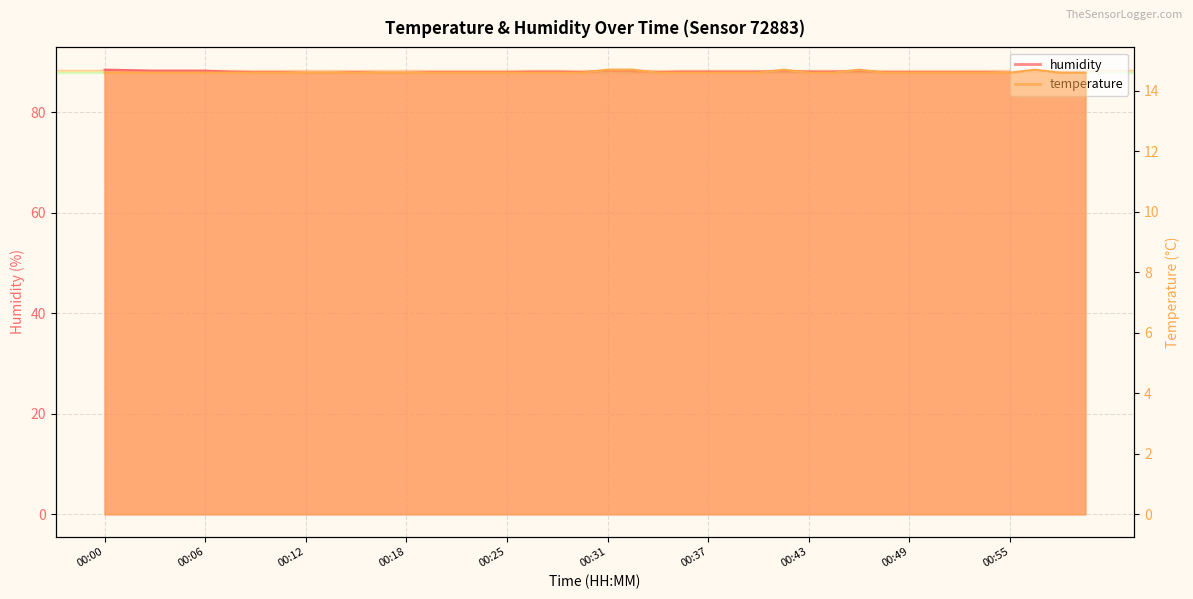

Rank the series by their maximum value, from highest to lowest.

humidity, temperature